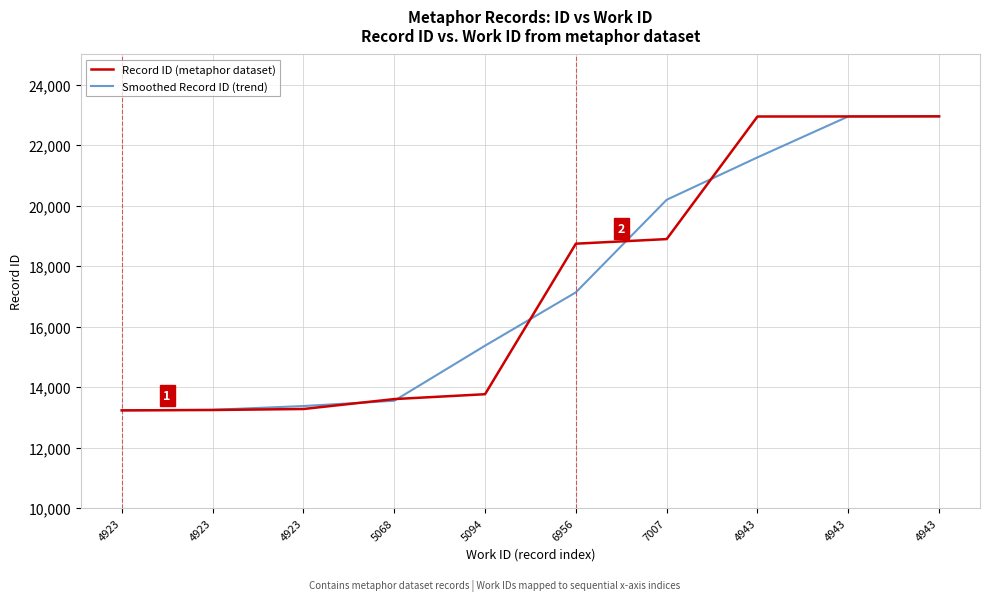

Does the chart display data point markers on the line(s)?

No